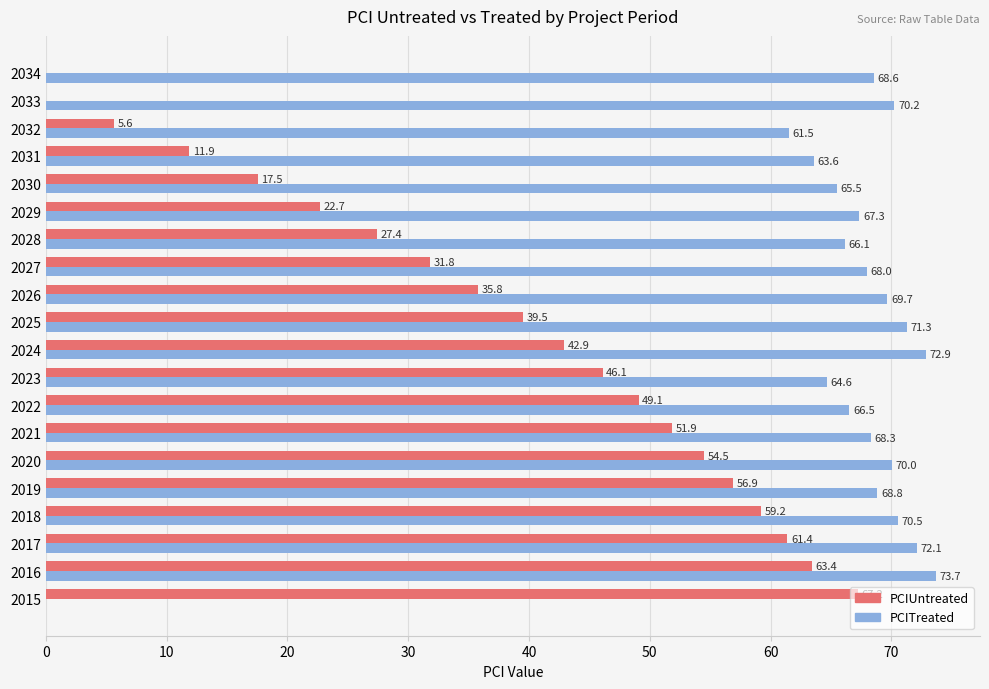

Between 2016 and 2020, which series saw the biggest shift?

PCIUntreated